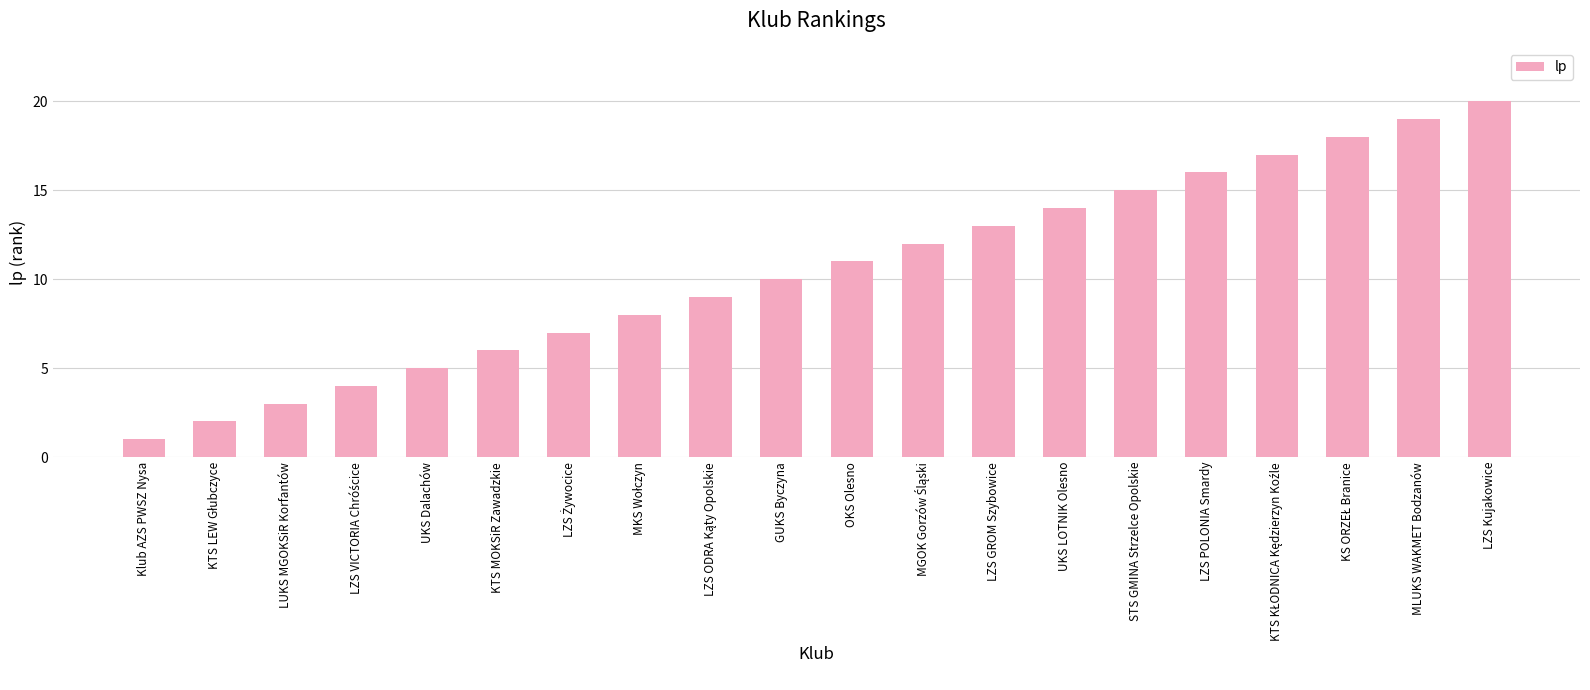

Reading left to right, extract all data points from this chart.

1	2	3	4	5	6	7	8	9	10	11	12	13	14	15	16	17	18	19	20